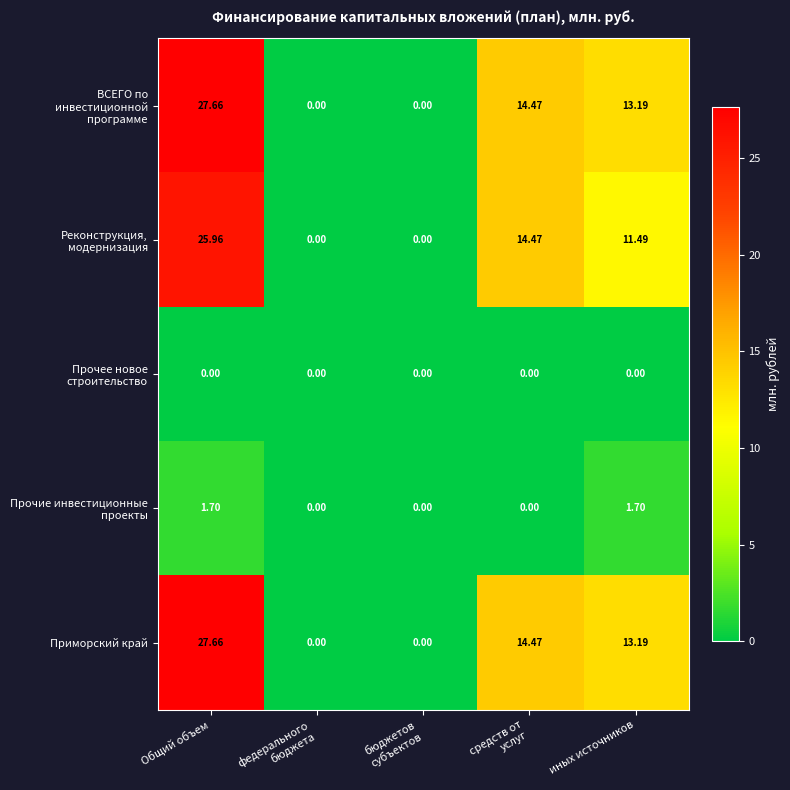

At which category is the sum across all series the highest?

Общий объем